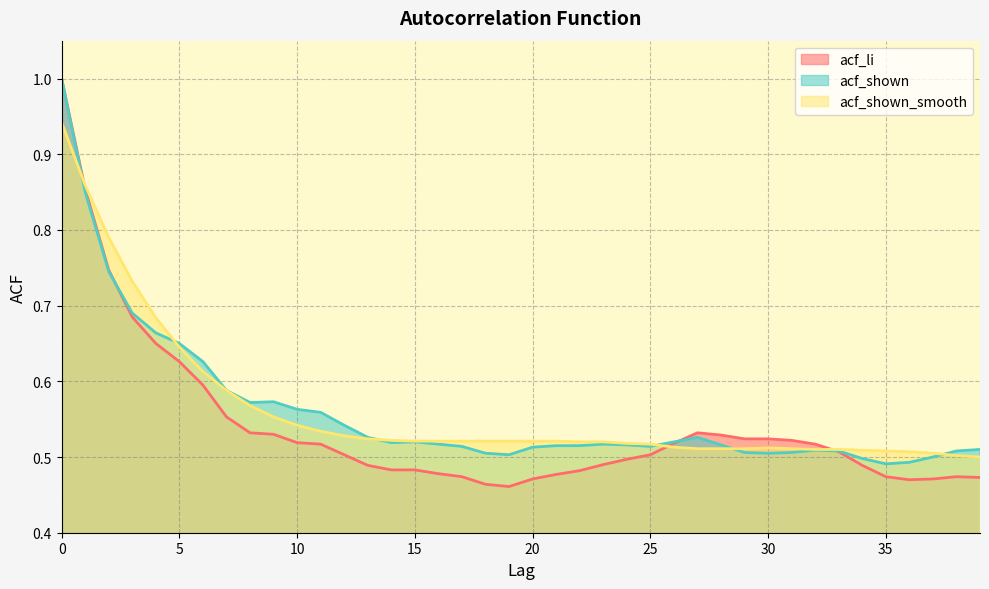

True or false: acf_li and acf_shown cross at least once.

True